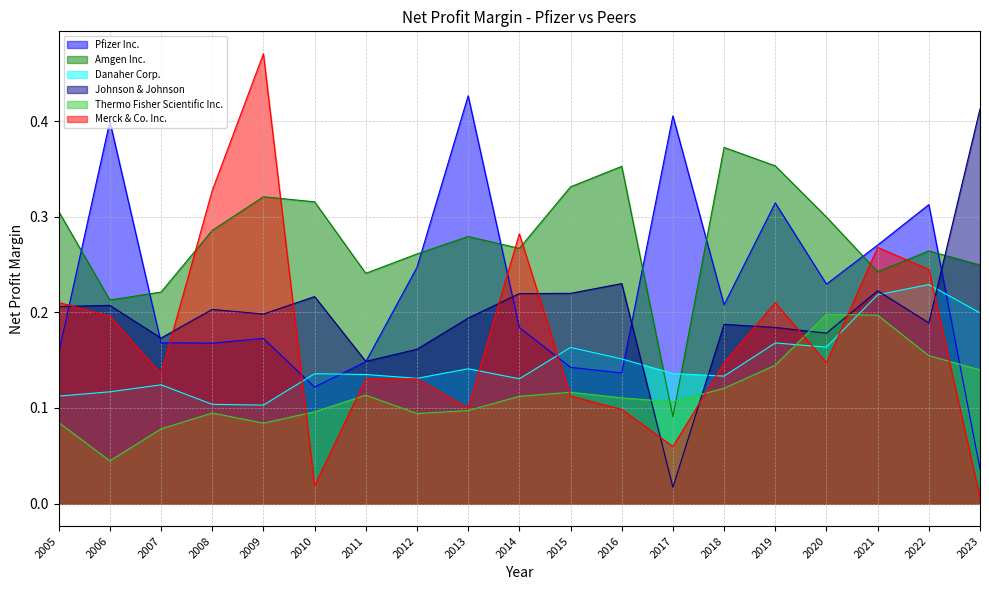

What is the sum of the Amgen Inc. values at 2022 and 2010?

0.6